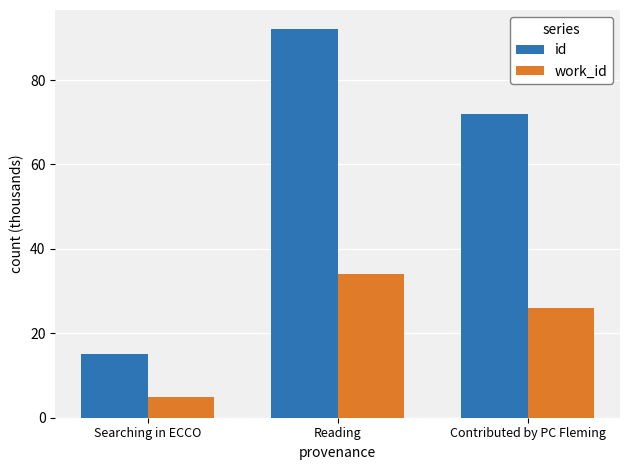

What are all the series names shown in the legend?

id, work_id